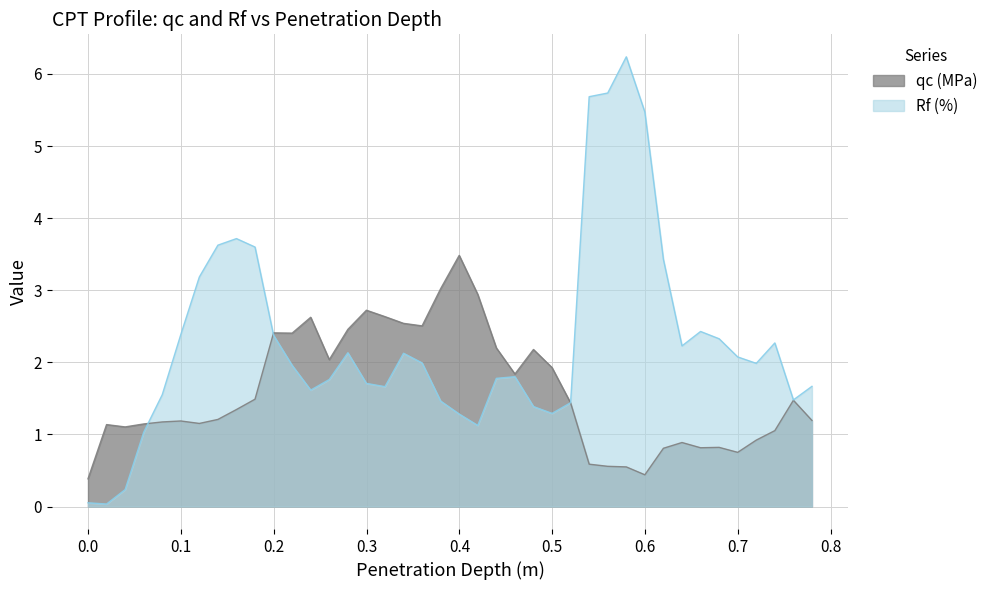

Which series has the largest range (max minus min)?

Rf (%)